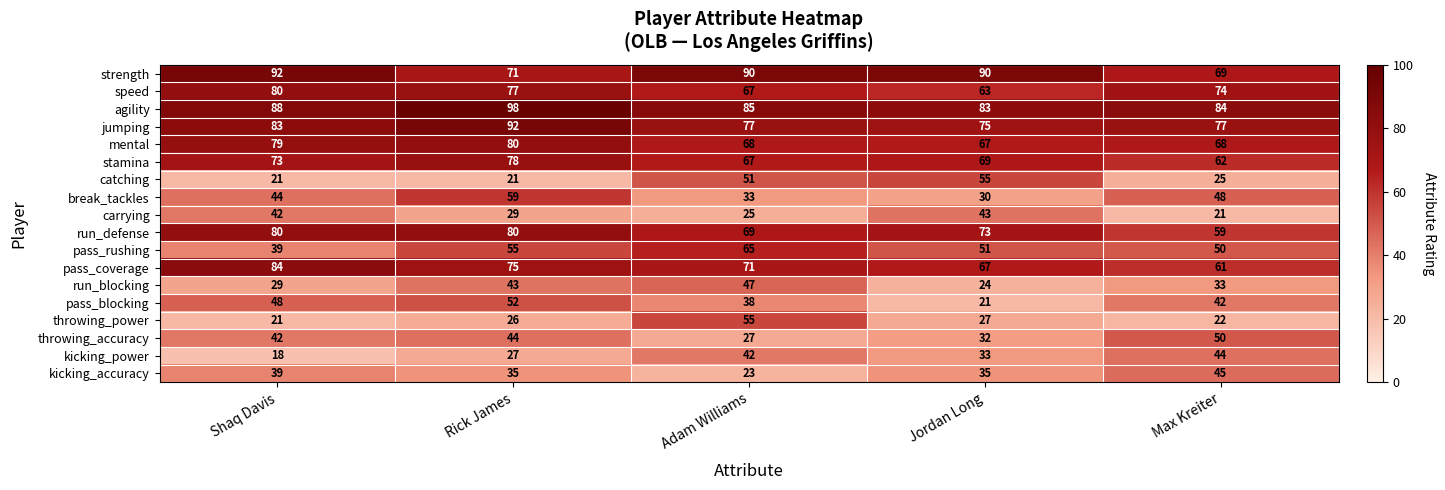

What is the highest value of the kicking_power series?

44